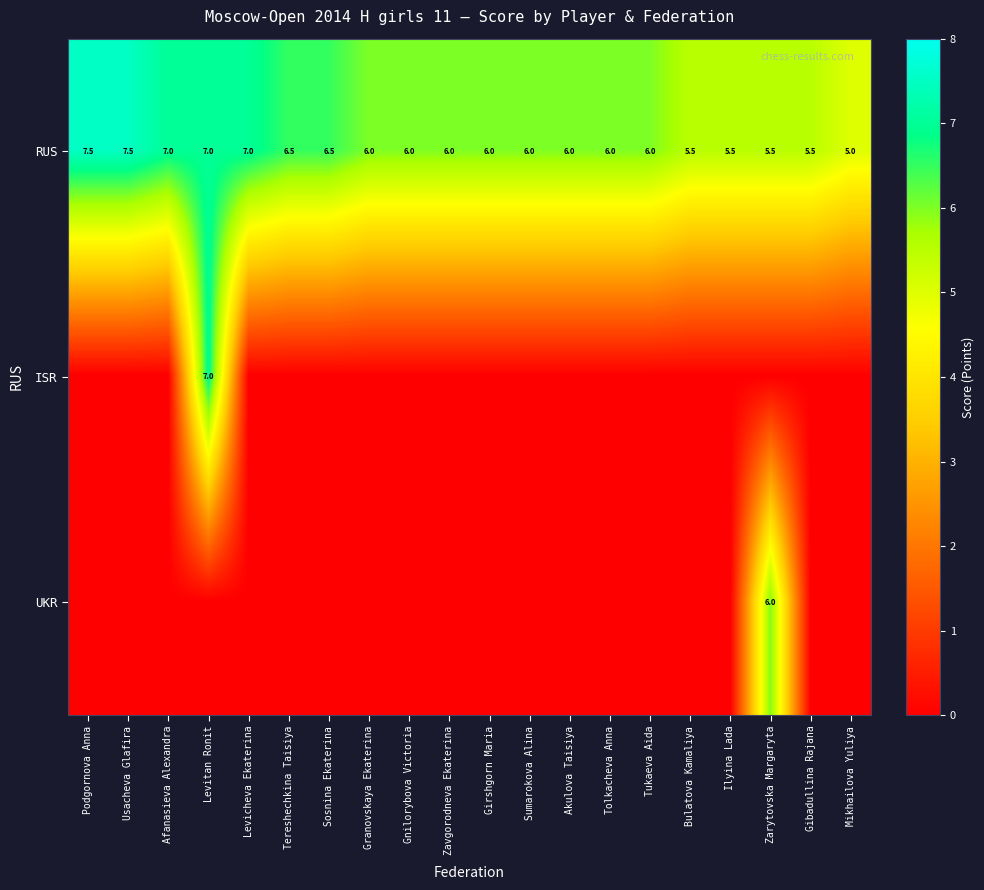

Count the RUS values in the range 6 to 7.

13